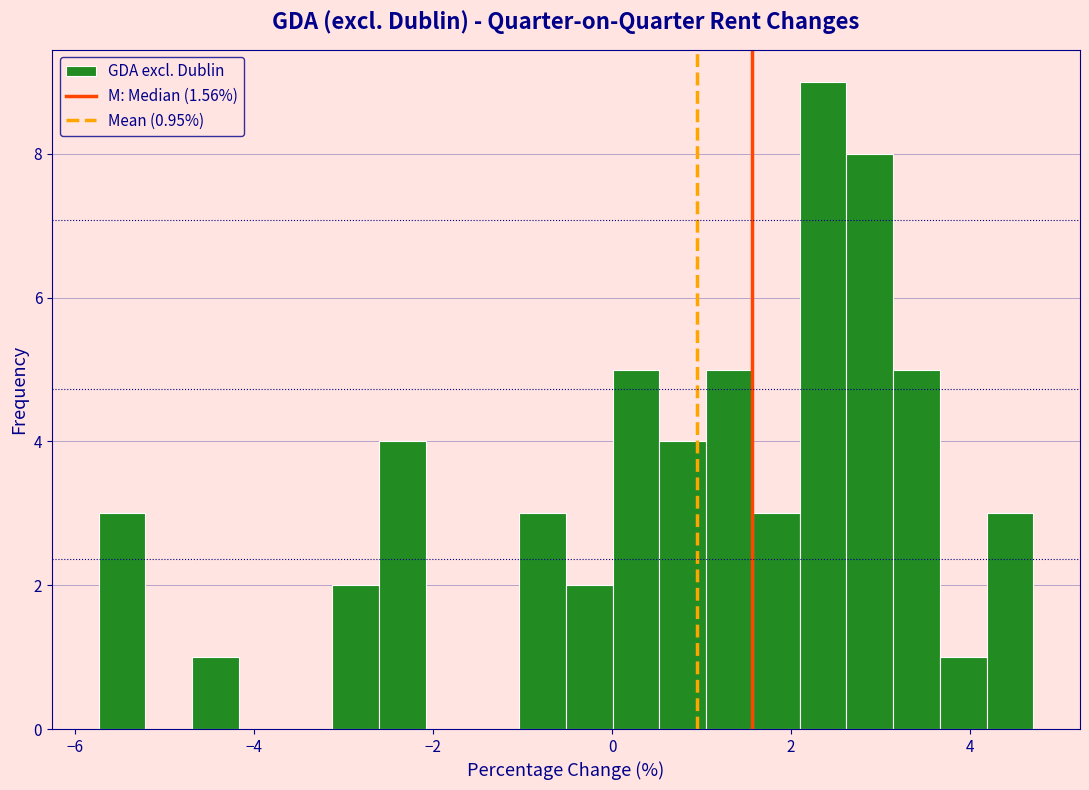

Read against the x-axis, roughly where is the centre of the tallest bar?

2.4